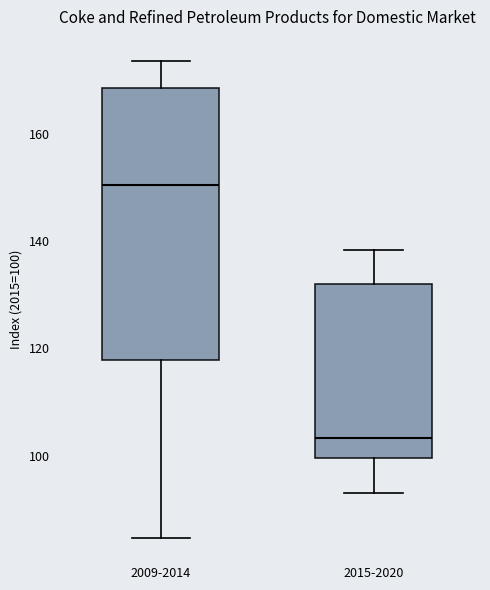

Where does the upper whisker of the box for 2015-2020 end on the y-axis? The values are not printed on the chart, so give them approximately, as read against the axis.

138